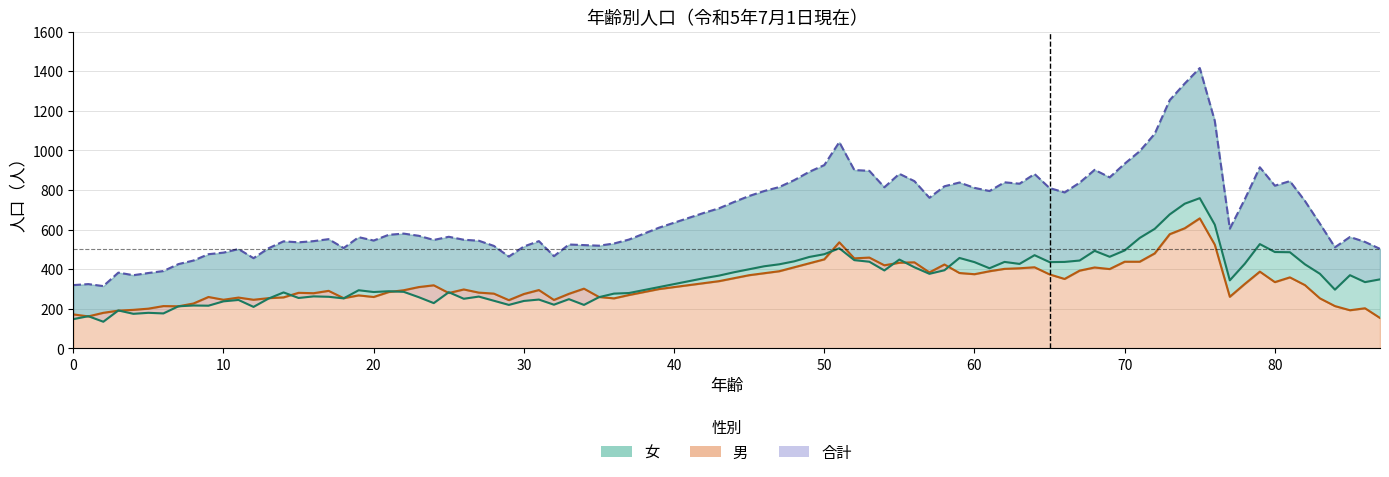

At which category is the sum across all series the highest?

75